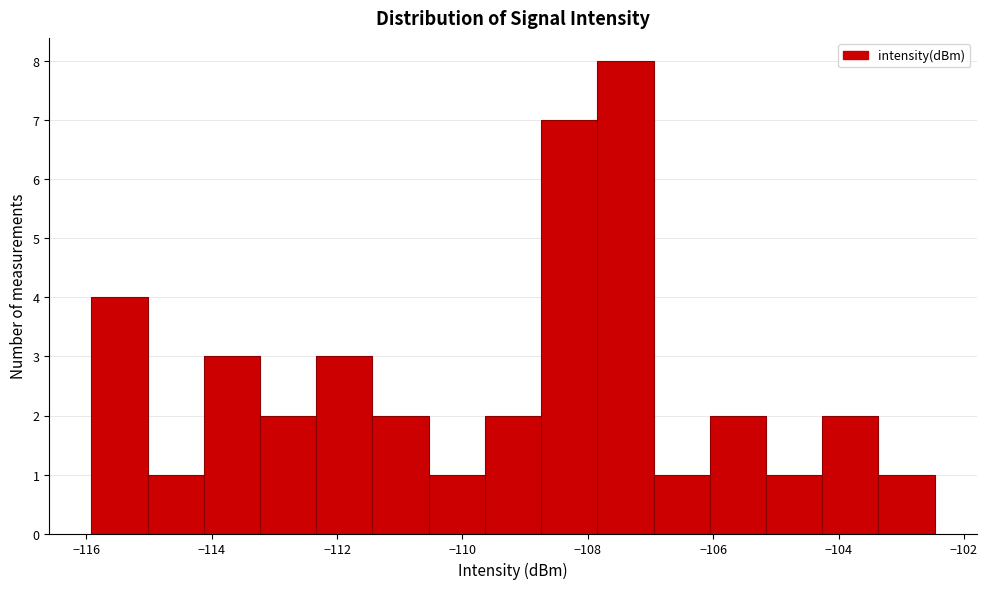

Reading left to right, list every bar in this chart as the range it spans on the x-axis followed by its height. Neither the bar edges nor the heights are printed on the chart, so give them approximately, as read against the axes.

-116.0 to -115.0: 4
-115.0 to -114.2: 1
-114.2 to -113.2: 3
-113.2 to -112.4: 2
-112.4 to -111.4: 3
-111.4 to -110.6: 2
-110.6 to -109.6: 1
-109.6 to -108.8: 2
-108.8 to -107.8: 7
-107.8 to -107.0: 8
-107.0 to -106.0: 1
-106.0 to -105.2: 2
-105.2 to -104.2: 1
-104.2 to -103.4: 2
-103.4 to -102.4: 1